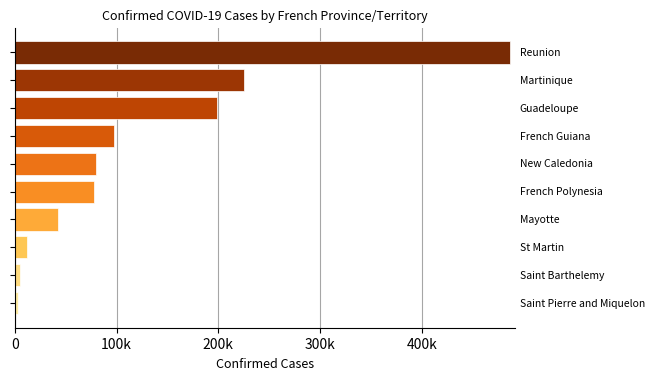

What is the difference between the maximum and minimum values?

483310